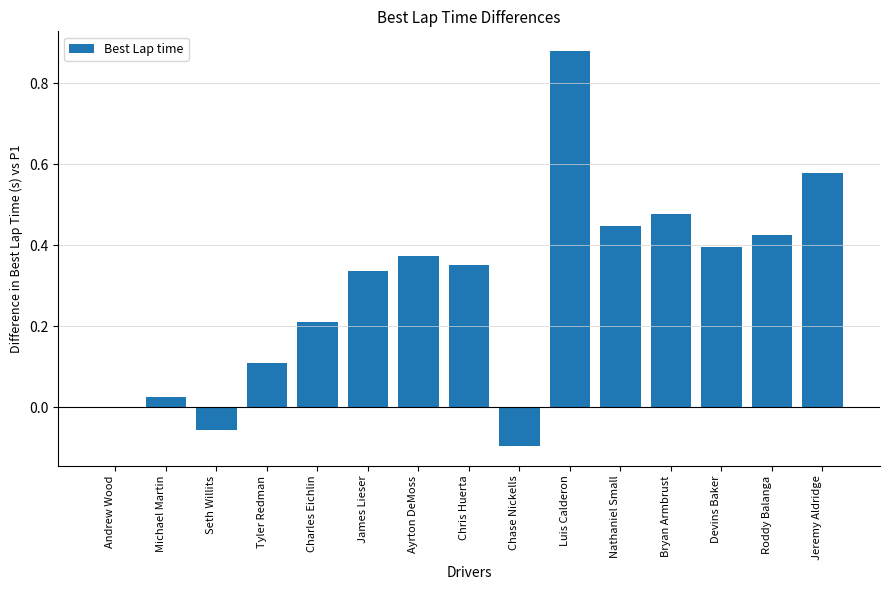

Are the bars horizontal?

No